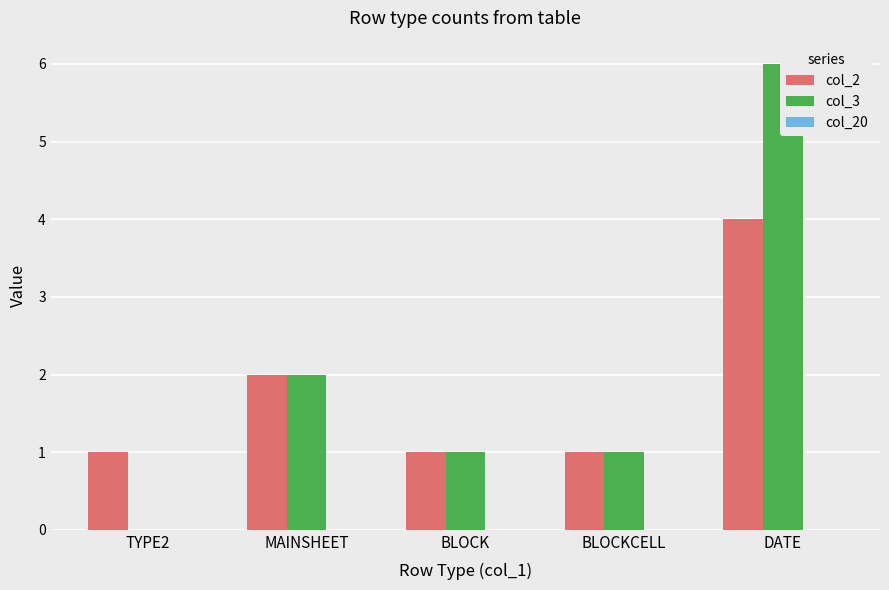

The value of col_2 at BLOCKCELL is 1. True or false?

True